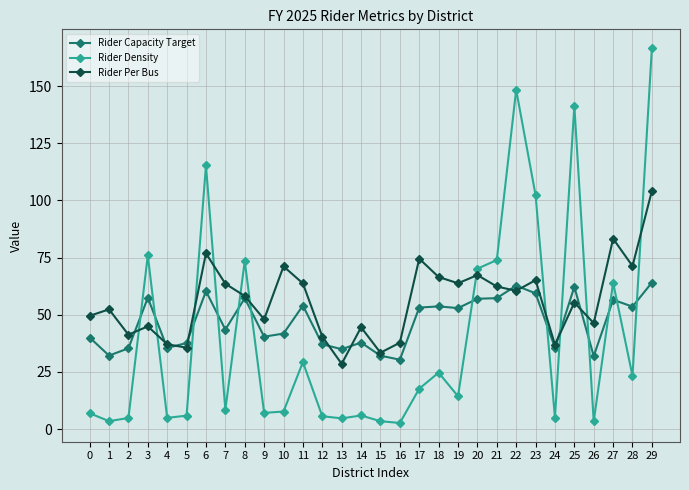

What is the difference between the second highest and second lowest values in the Rider Density series?

145.0